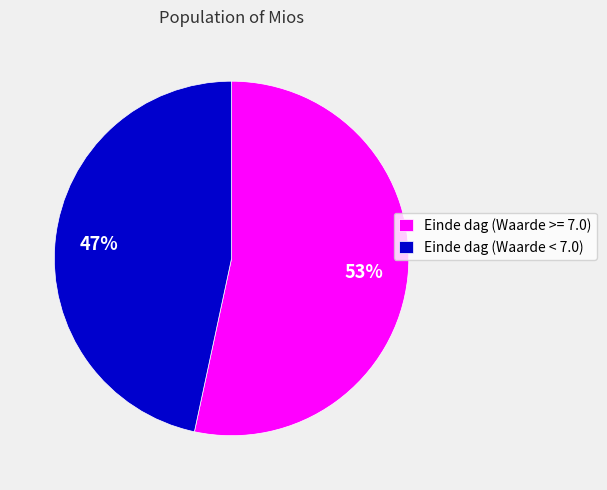

To the nearest percent, what is the combined percentage of Einde dag (Waarde >= 7.0) and Einde dag (Waarde < 7.0)?

100%